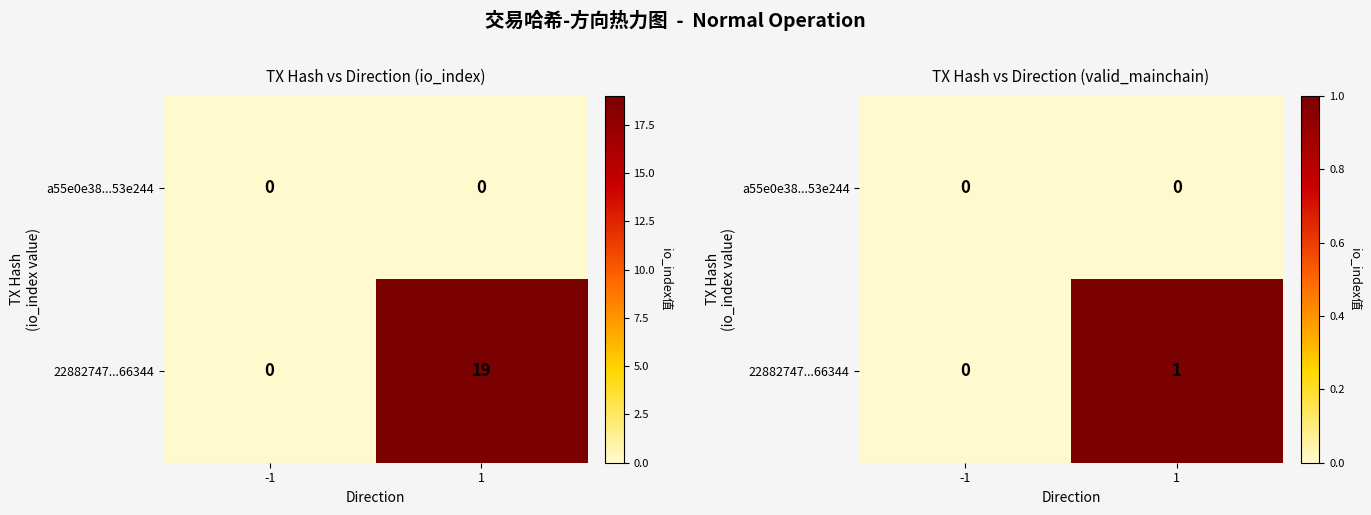

Which series has the largest range (max minus min)?

22882747...66344